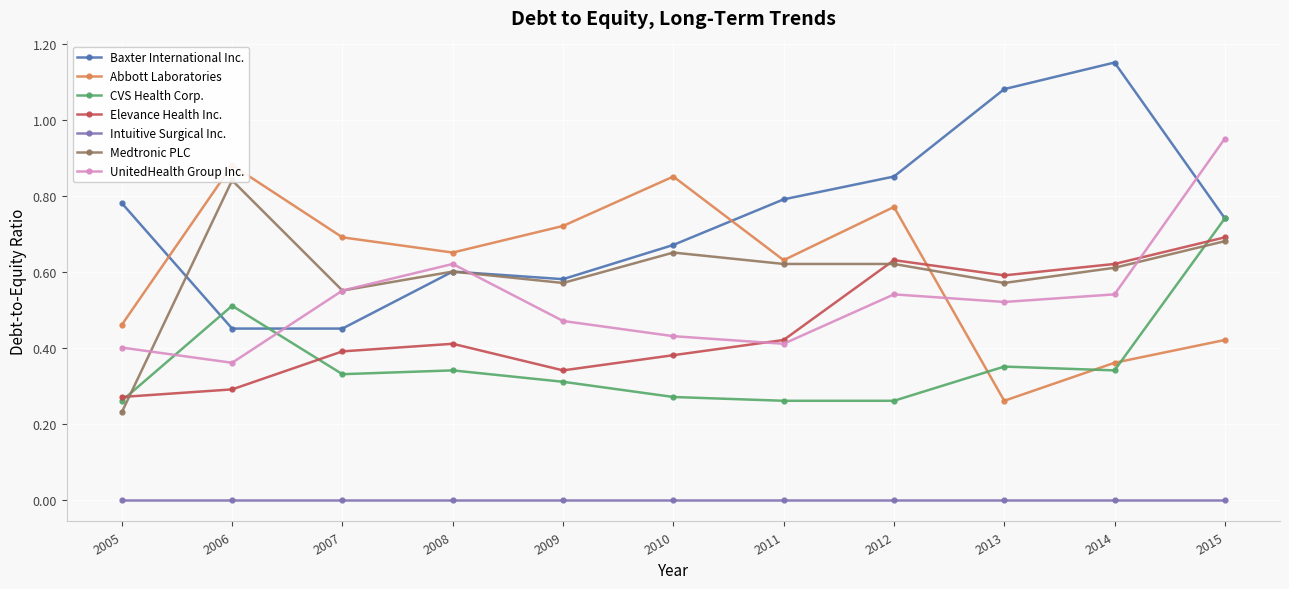

True or false: CVS Health Corp. and Intuitive Surgical Inc. intersect in this chart.

False